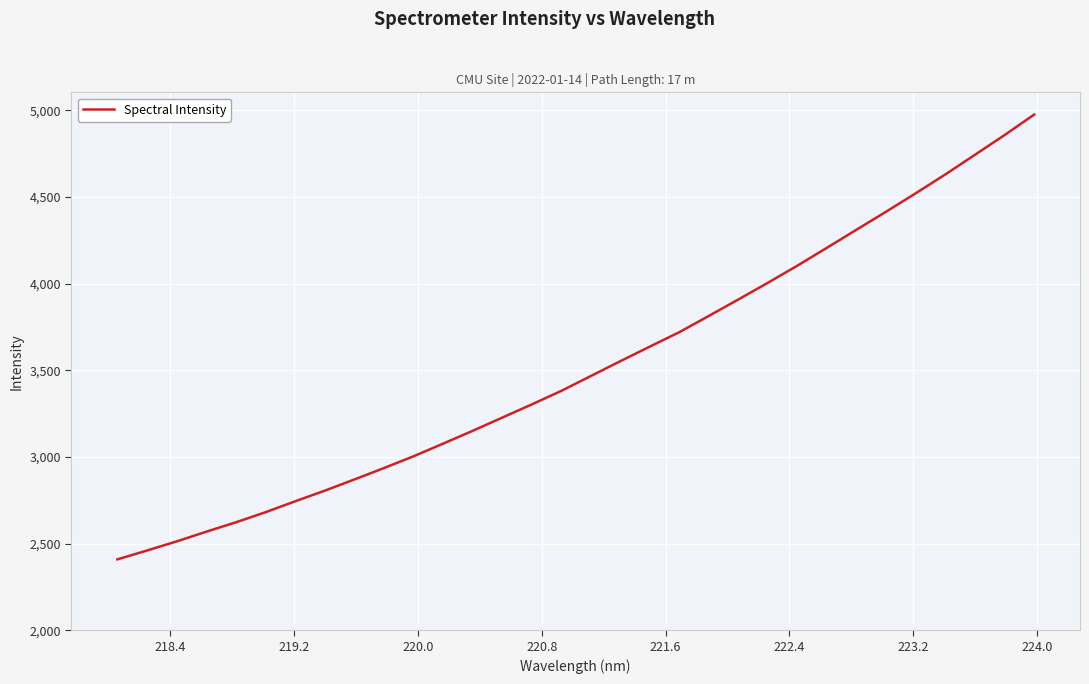

What is the difference between the maximum and minimum values?

2567.0